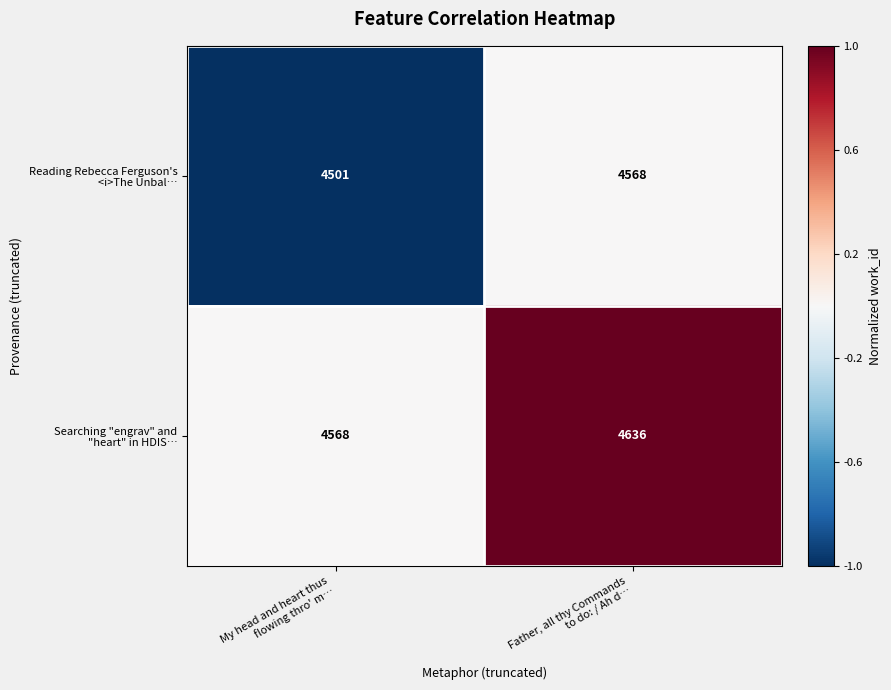

Which category has the lowest value across all series?

My head and heart thus
flowing thro' m…